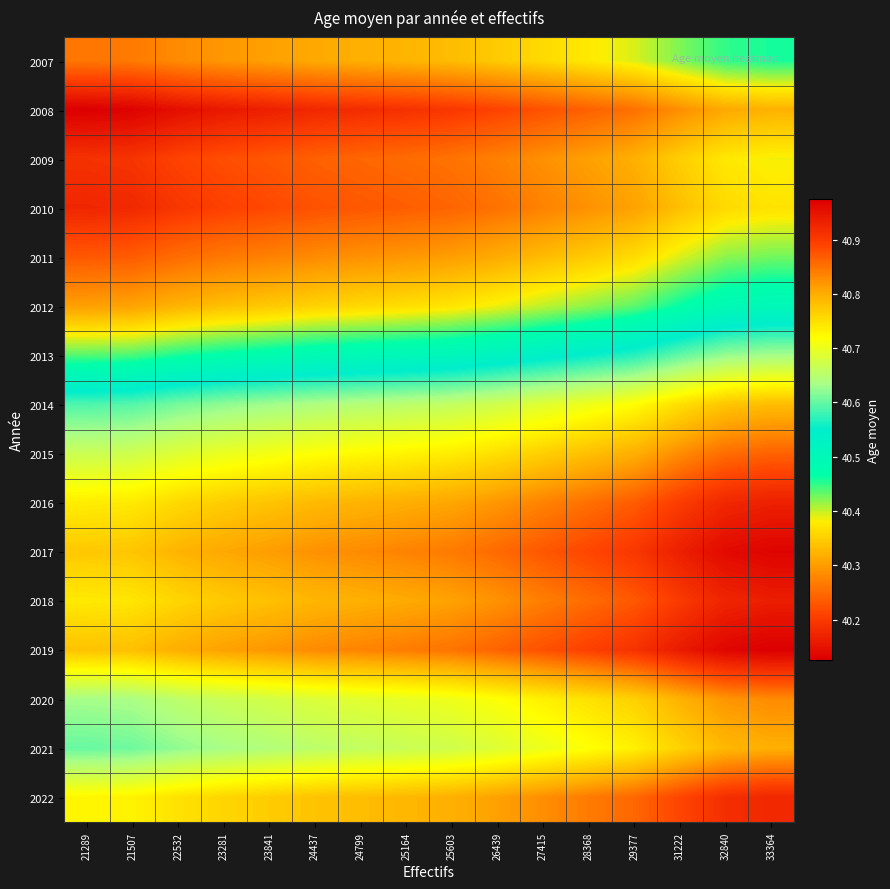

Reading left to right, extract all data points from this chart.

2007: 21289=40.3	21507=40.3	22532=40.3	23281=40.3	23841=40.3	24437=40.3	24799=40.3	25164=40.3	25603=40.3	26439=40.3	27415=40.4	28368=40.4	29377=40.4	31222=40.4	32840=40.4	33364=40.5
2008: 21289=40.1	21507=40.1	22532=40.1	23281=40.2	23841=40.2	24437=40.2	24799=40.2	25164=40.2	25603=40.2	26439=40.2	27415=40.2	28368=40.2	29377=40.3	31222=40.3	32840=40.3	33364=40.3
2009: 21289=40.2	21507=40.2	22532=40.2	23281=40.2	23841=40.2	24437=40.2	24799=40.2	25164=40.3	25603=40.3	26439=40.3	27415=40.3	28368=40.3	29377=40.3	31222=40.3	32840=40.4	33364=40.4
2010: 21289=40.2	21507=40.2	22532=40.2	23281=40.2	23841=40.2	24437=40.2	24799=40.2	25164=40.2	25603=40.2	26439=40.3	27415=40.3	28368=40.3	29377=40.3	31222=40.3	32840=40.4	33364=40.4
2011: 21289=40.2	21507=40.2	22532=40.3	23281=40.3	23841=40.3	24437=40.3	24799=40.3	25164=40.3	25603=40.3	26439=40.3	27415=40.3	28368=40.3	29377=40.4	31222=40.4	32840=40.4	33364=40.4
2012: 21289=40.3	21507=40.3	22532=40.3	23281=40.3	23841=40.3	24437=40.4	24799=40.4	25164=40.4	25603=40.4	26439=40.4	27415=40.4	28368=40.4	29377=40.4	31222=40.5	32840=40.5	33364=40.5
2013: 21289=40.4	21507=40.4	22532=40.5	23281=40.5	23841=40.5	24437=40.5	24799=40.5	25164=40.5	25603=40.5	26439=40.5	27415=40.5	28368=40.6	29377=40.6	31222=40.6	32840=40.6	33364=40.6
2014: 21289=40.6	21507=40.6	22532=40.6	23281=40.6	23841=40.6	24437=40.6	24799=40.6	25164=40.7	25603=40.7	26439=40.7	27415=40.7	28368=40.7	29377=40.7	31222=40.8	32840=40.8	33364=40.8
2015: 21289=40.7	21507=40.7	22532=40.7	23281=40.7	23841=40.7	24437=40.7	24799=40.7	25164=40.7	25603=40.7	26439=40.8	27415=40.8	28368=40.8	29377=40.8	31222=40.8	32840=40.9	33364=40.9
2016: 21289=40.7	21507=40.7	22532=40.8	23281=40.8	23841=40.8	24437=40.8	24799=40.8	25164=40.8	25603=40.8	26439=40.8	27415=40.8	28368=40.9	29377=40.9	31222=40.9	32840=40.9	33364=40.9
2017: 21289=40.8	21507=40.8	22532=40.8	23281=40.8	23841=40.8	24437=40.8	24799=40.8	25164=40.8	25603=40.8	26439=40.9	27415=40.9	28368=40.9	29377=40.9	31222=40.9	32840=41.0	33364=41.0
2018: 21289=40.7	21507=40.7	22532=40.8	23281=40.8	23841=40.8	24437=40.8	24799=40.8	25164=40.8	25603=40.8	26439=40.8	27415=40.8	28368=40.9	29377=40.9	31222=40.9	32840=40.9	33364=40.9
2019: 21289=40.8	21507=40.8	22532=40.8	23281=40.8	23841=40.8	24437=40.8	24799=40.8	25164=40.8	25603=40.8	26439=40.9	27415=40.9	28368=40.9	29377=40.9	31222=40.9	32840=41.0	33364=41.0
2020: 21289=40.6	21507=40.6	22532=40.7	23281=40.7	23841=40.7	24437=40.7	24799=40.7	25164=40.7	25603=40.7	26439=40.7	27415=40.7	28368=40.7	29377=40.8	31222=40.8	32840=40.8	33364=40.8
2021: 21289=40.6	21507=40.6	22532=40.6	23281=40.6	23841=40.6	24437=40.7	24799=40.7	25164=40.7	25603=40.7	26439=40.7	27415=40.7	28368=40.7	29377=40.7	31222=40.8	32840=40.8	33364=40.8
2022: 21289=40.7	21507=40.7	22532=40.7	23281=40.8	23841=40.8	24437=40.8	24799=40.8	25164=40.8	25603=40.8	26439=40.8	27415=40.8	28368=40.8	29377=40.9	31222=40.9	32840=40.9	33364=40.9